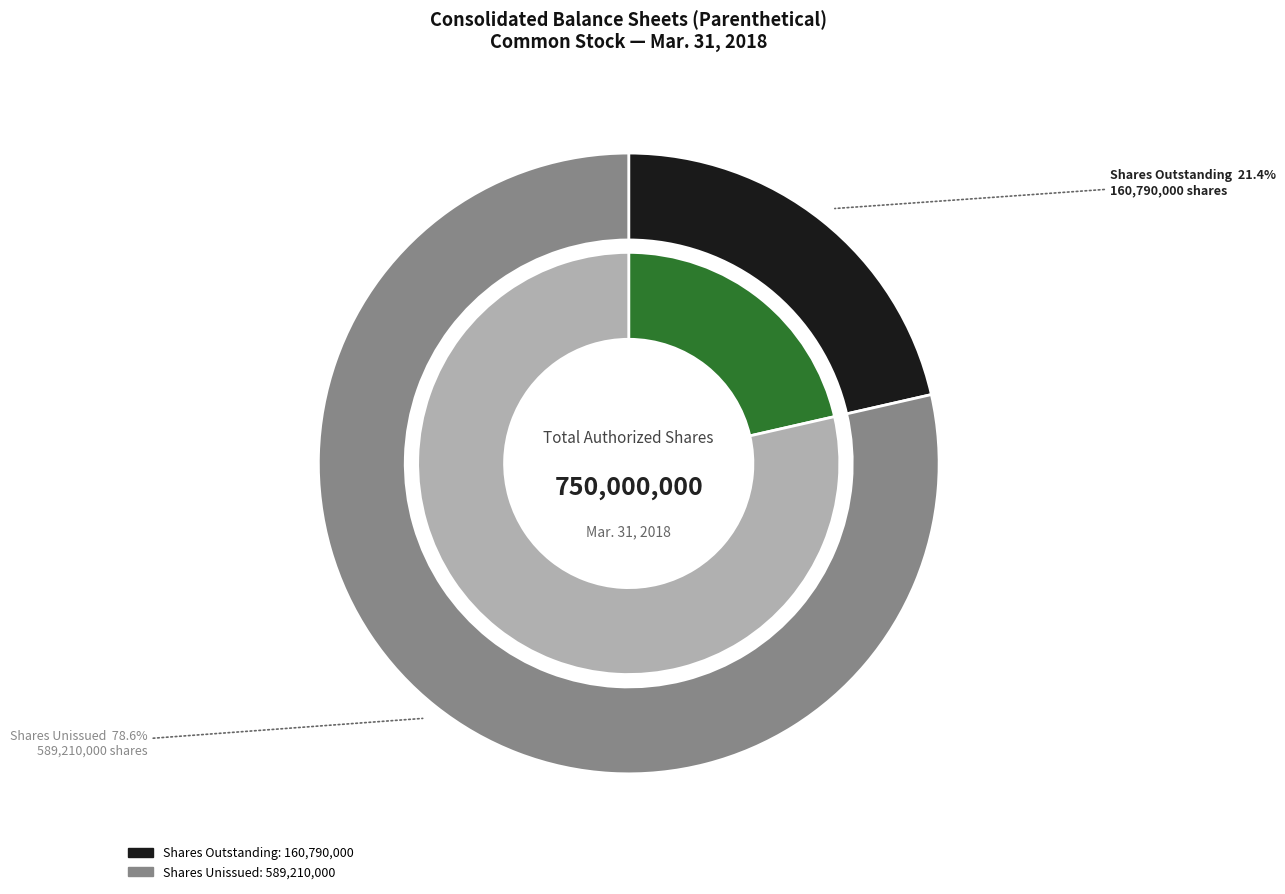

Is it true that Common Stock, shares authorized is 83% of the pie?

False